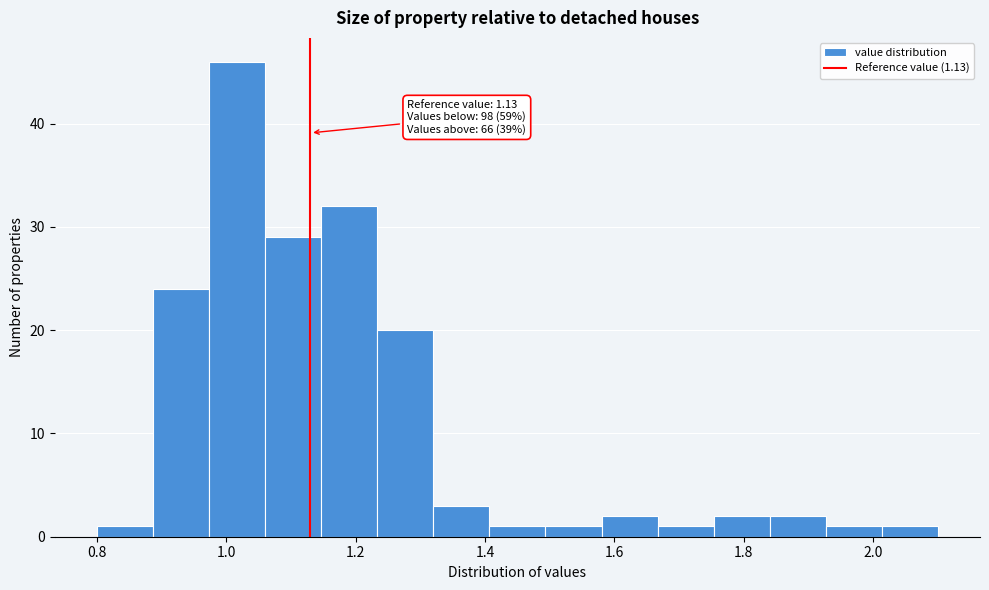

Over which range of the x-axis is the bar tallest?

0.98 to 1.06